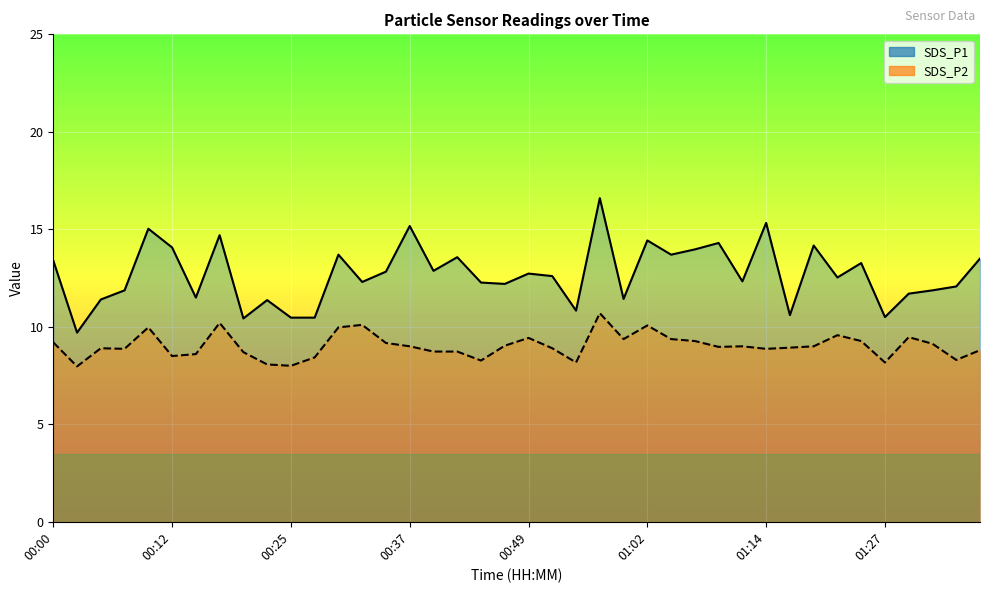

Reading left to right, list all the values displayed in this chart.

SDS_P1: 13.4	9.7	11.4	11.9	15.0	14.1	11.5	14.7	10.4	11.4	10.5	10.5	13.7	12.3	12.8	15.2	12.9	13.6	12.3	12.2	12.7	12.6	10.8	16.6	11.4	14.4	13.7	14.0	14.3	12.3	15.3	10.6	14.2	12.5	13.3	10.5	11.7	11.9	12.1	13.5
SDS_P2: 9.2	8.0	8.9	8.9	10.0	8.5	8.6	10.2	8.7	8.1	8.0	8.4	10.0	10.1	9.2	9.0	8.7	8.7	8.3	9.0	9.4	8.9	8.2	10.7	9.4	10.1	9.4	9.3	9.0	9.0	8.9	8.9	9.0	9.6	9.3	8.2	9.5	9.1	8.3	8.8